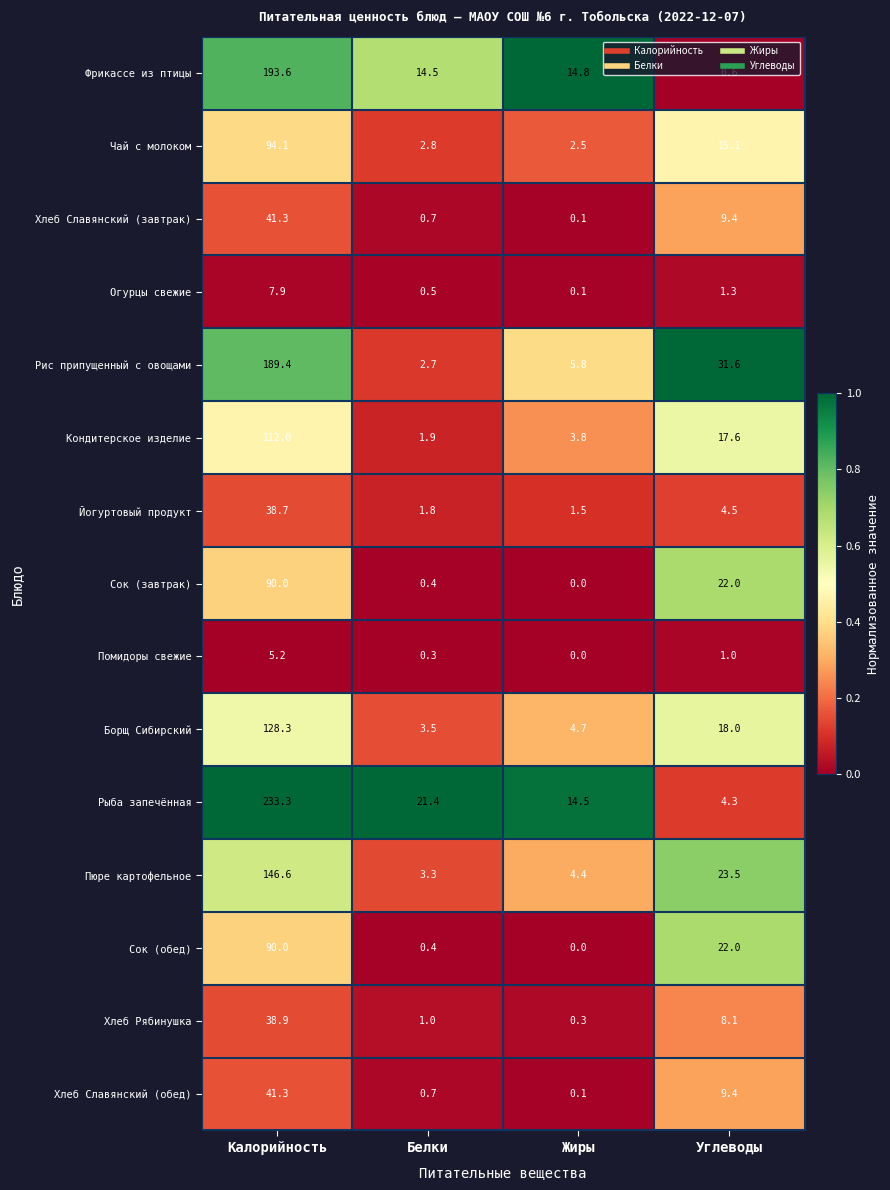

At which label is Хлеб Рябинушка closest to 19?

Углеводы